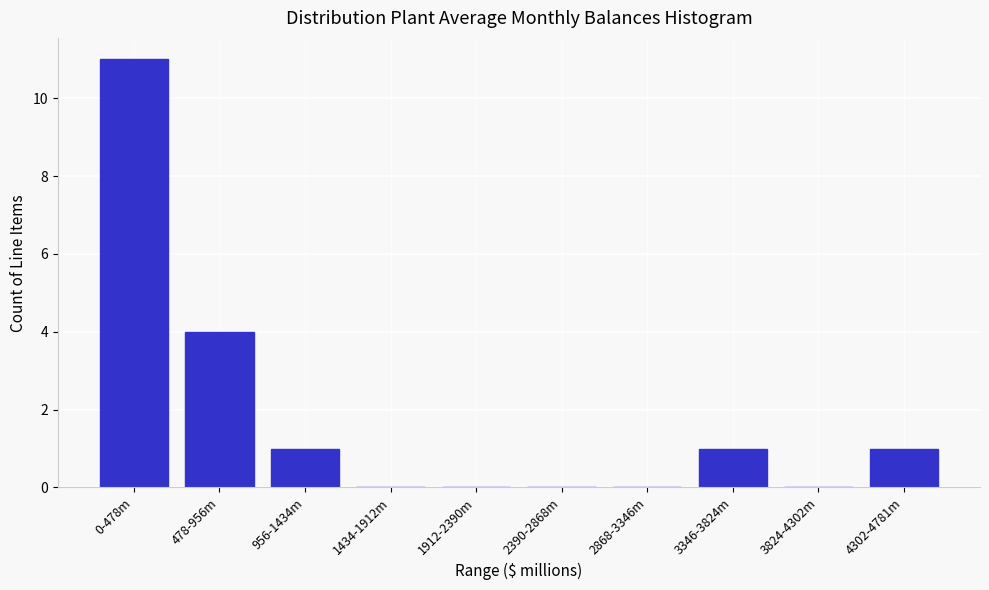

Reading left to right, list all the values displayed in this chart.

0-478m=11	478-956m=4	956-1434m=1	1434-1912m=0	1912-2390m=0	2390-2868m=0	2868-3346m=0	3346-3824m=1	3824-4302m=0	4302-4781m=1